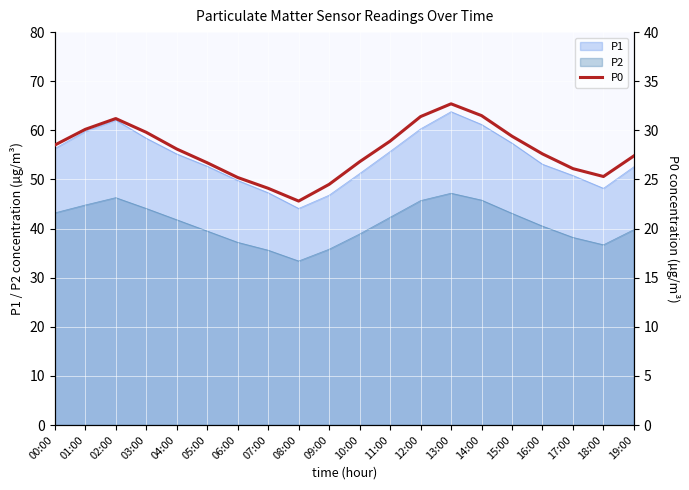

Between 19:00 and 05:00, which is larger?

19:00